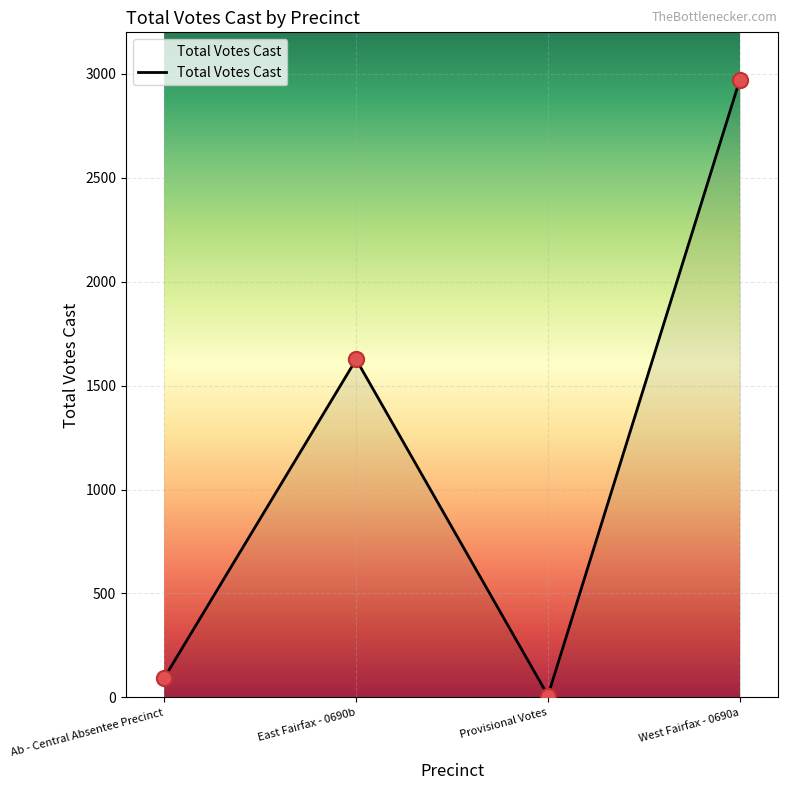

What is the change in value from Ab - Central Absentee Precinct to East Fairfax - 0690b?

+1531